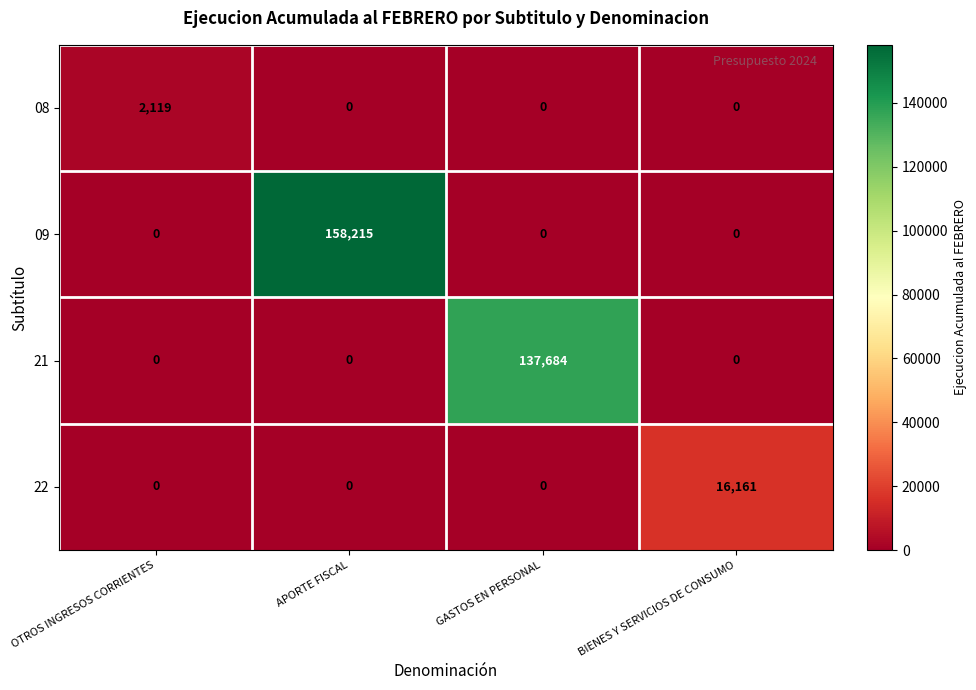

Is it true that 08 equals 2119 at OTROS INGRESOS CORRIENTES?

True